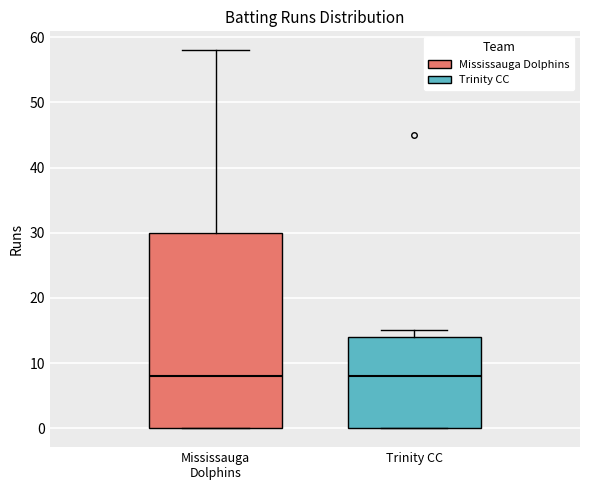

Reading left to right, transcribe this box plot: for each box, give where its median line is, the range the box spans, and where its two whiskers end, as read against the y-axis. The values are not printed on the chart, so give them approximately, as read against the axis.

Mississauga Dolphins: median 8, box 0 to 30, whiskers 0 to 58
Trinity CC: median 8, box 0 to 14, whiskers 0 to 15